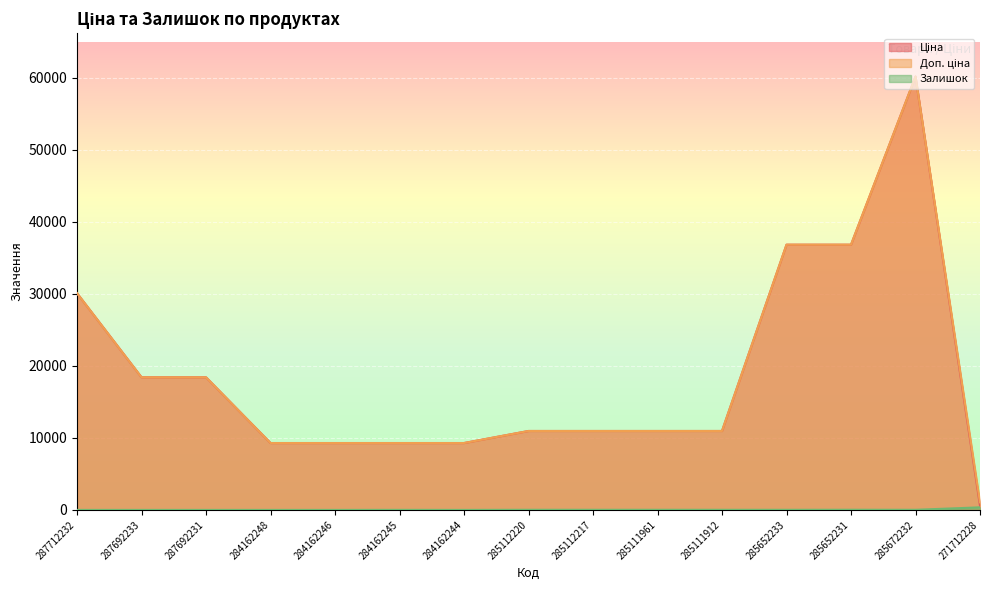

Reading left to right, what are all the values shown in this chart?

Ціна: 30102.8	18420.9	18420.9	9290.5	9290.5	9290.5	9290.5	10964.4	10964.4	10964.4	10964.4	36841.8	36841.8	60205.6	578.1
Доп. ціна: 30102.8	18420.9	18420.9	9290.5	9290.5	9290.5	9290.5	10964.4	10964.4	10964.4	10964.4	36841.8	36841.8	60205.6	1060.0
Залишок: 0.0	0.0	0.0	0.0	0.0	8.0	0.0	17.0	17.0	17.0	15.0	14.0	23.0	16.0	357.0